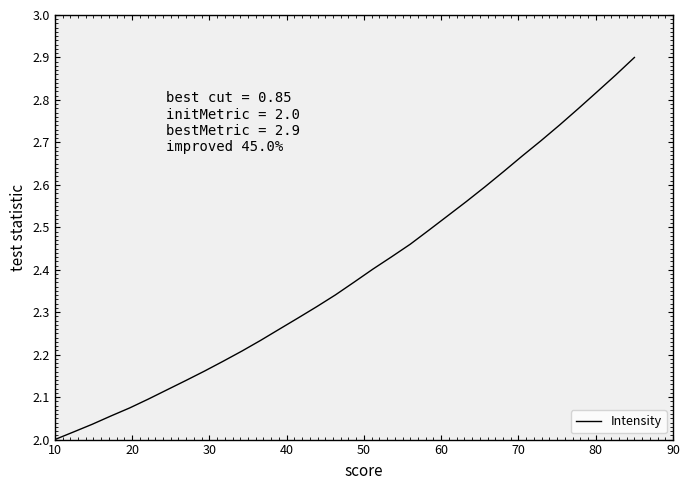

Does the chart display data point markers on the line(s)?

No